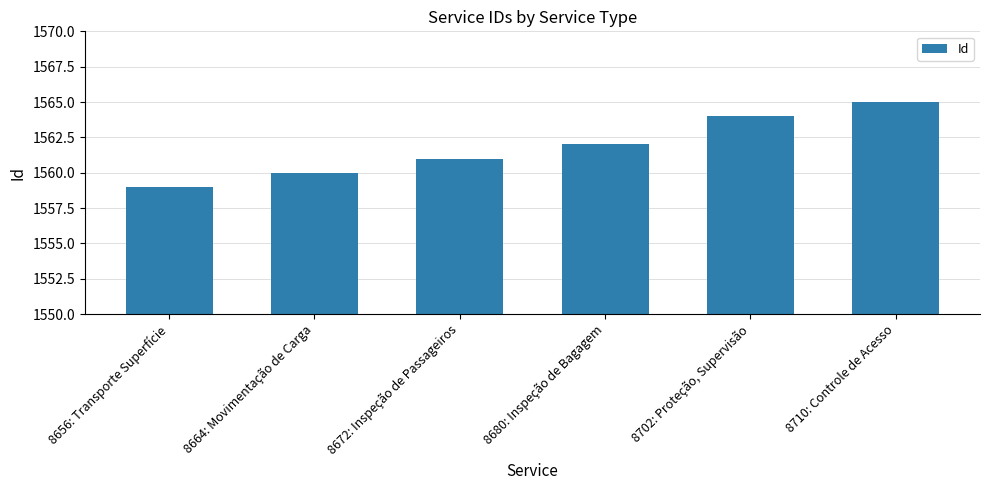

Is it true that the value at 8664: Movimentação de Carga is 1560?

True